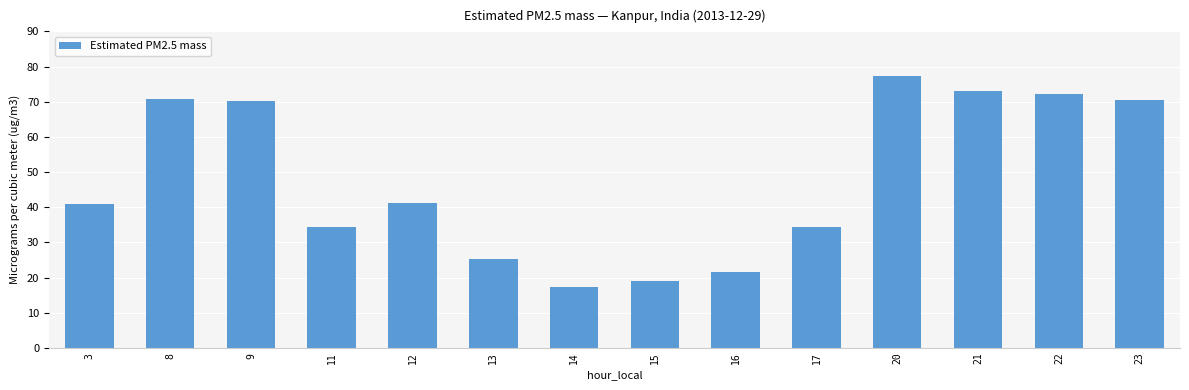

What value does the data have at 15?

19.1